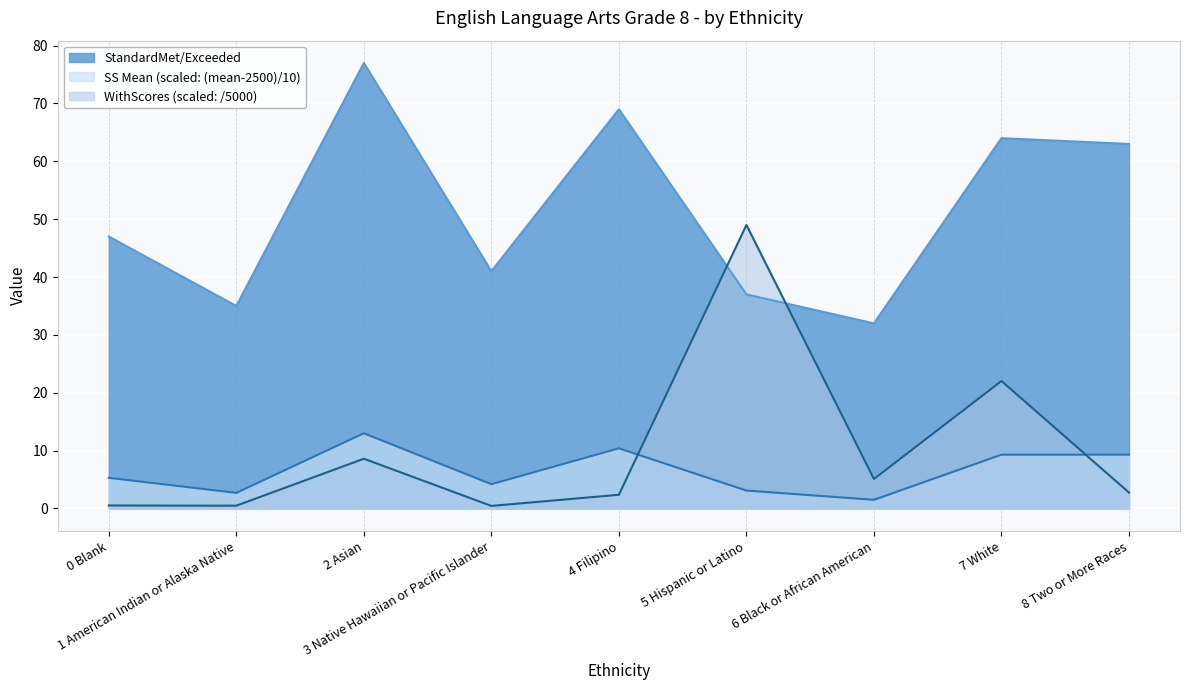

The SS Mean series shows 0.8 at 6 Black or African American. True or false?

False